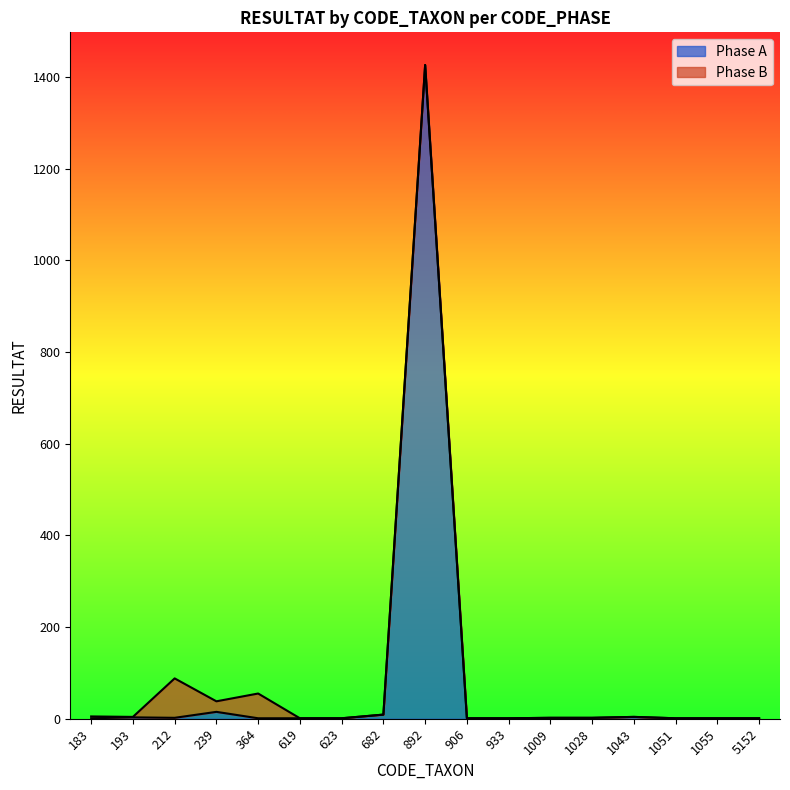

Approximately how many times larger is the value at 239 compared to 623?

15.0